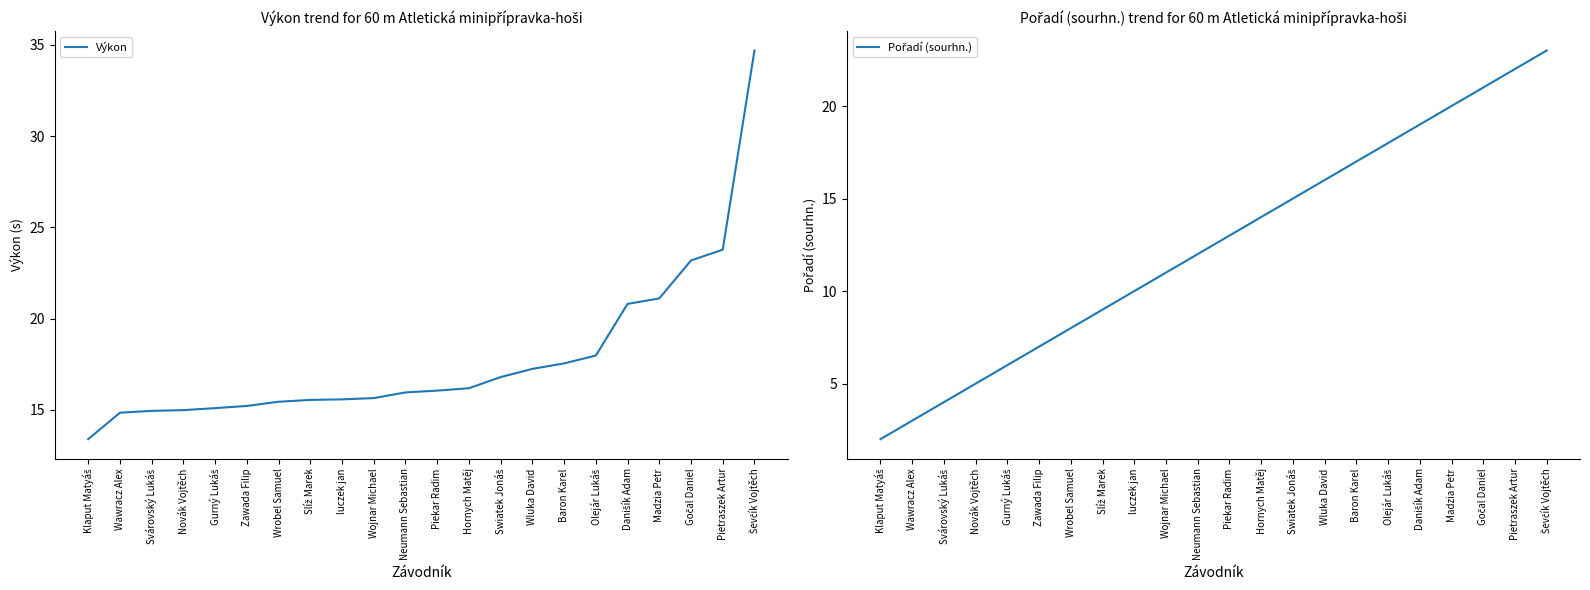

How many lines are shown in the chart?

2